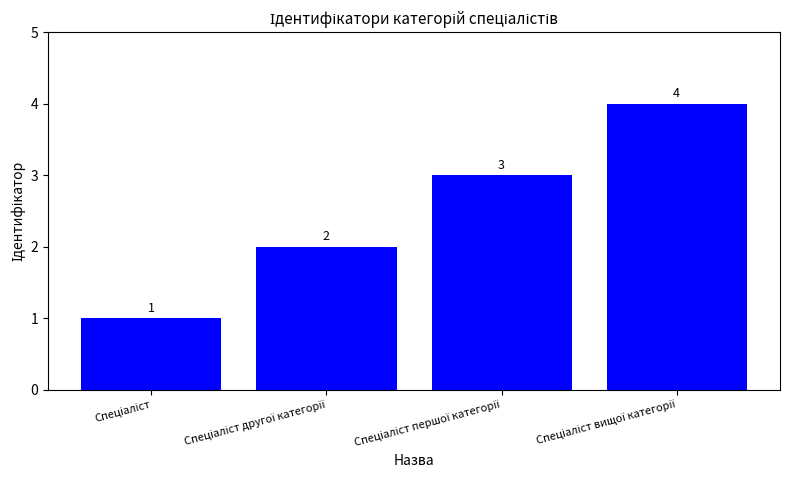

What is the value of the 4th bar from the left?

4